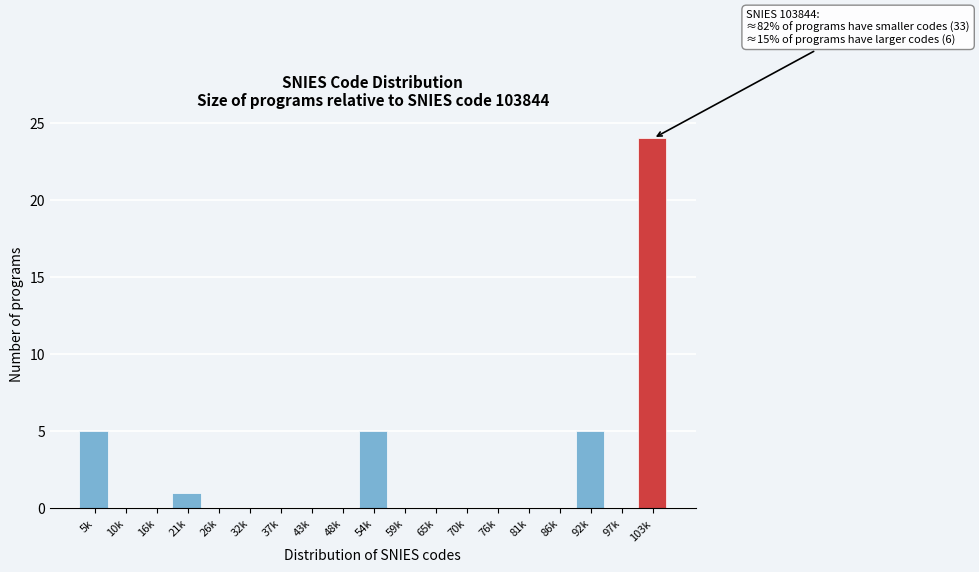

Reading right to left, transcribe all the data shown in this chart.

103k=24	97k=0	92k=5	86k=0	81k=0	76k=0	70k=0	65k=0	59k=0	54k=5	48k=0	43k=0	37k=0	32k=0	26k=0	21k=1	16k=0	10k=0	5k=5